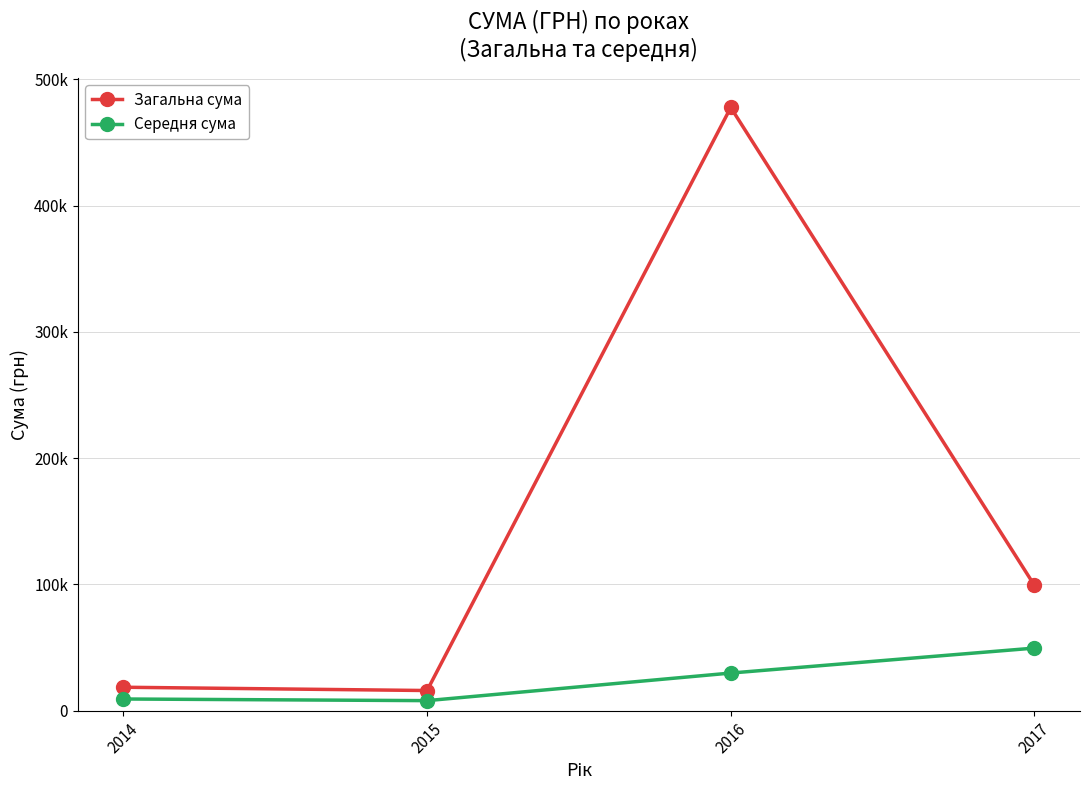

At how many categories does at least one series exceed 299216?

1